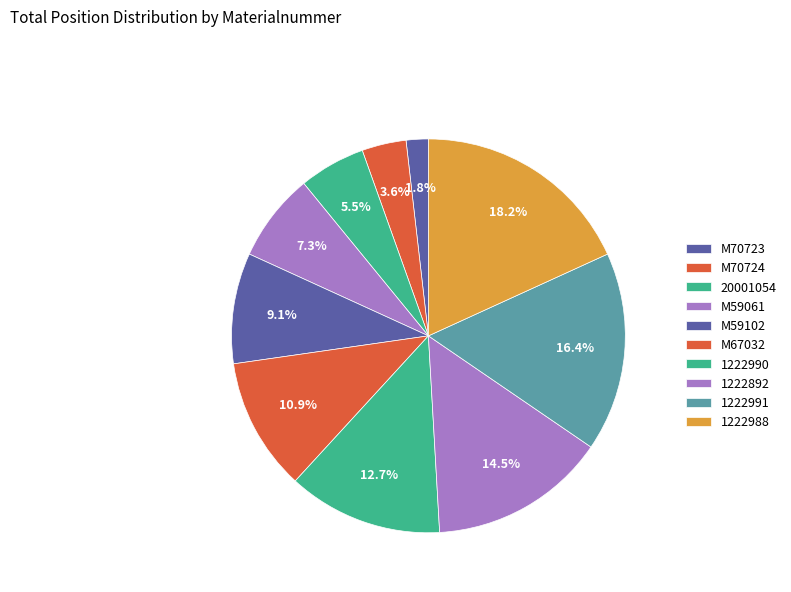

How many slices are in this pie chart?

10